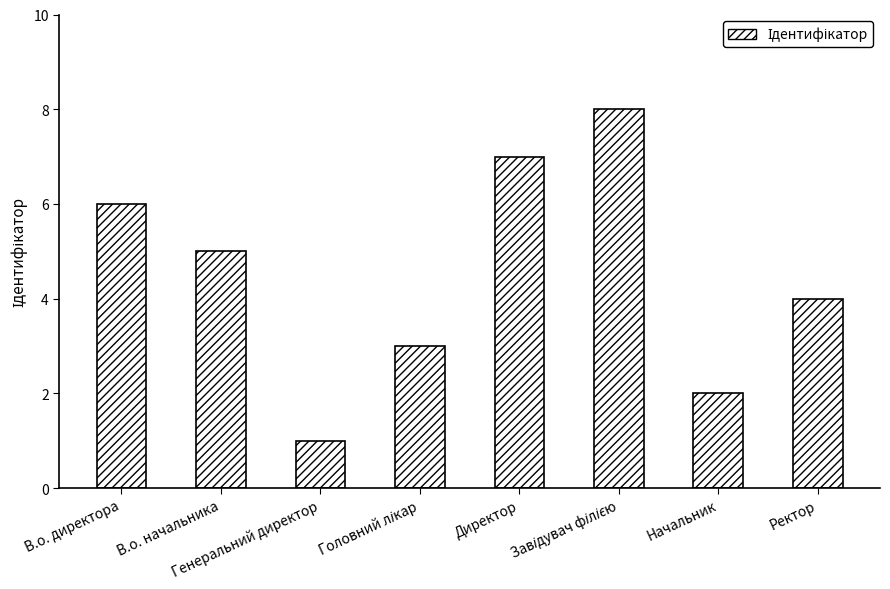

What is the greatest value displayed?

8